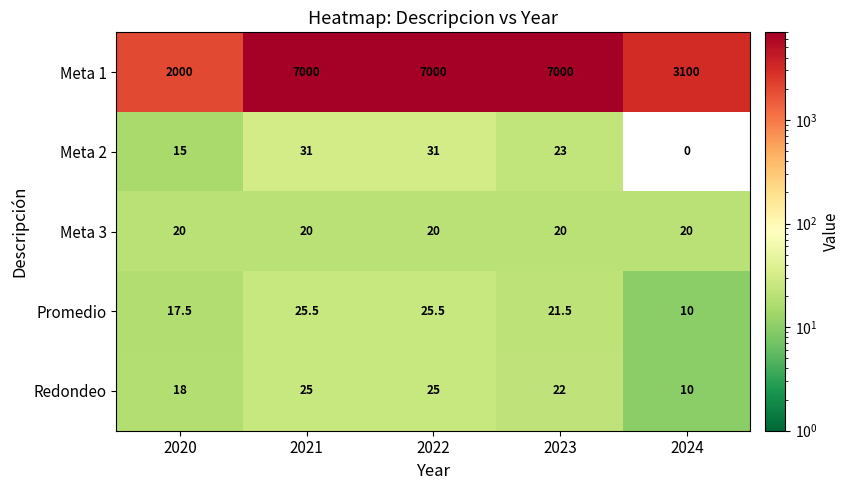

What is the approximate value of Redondeo at 2023?

22.0